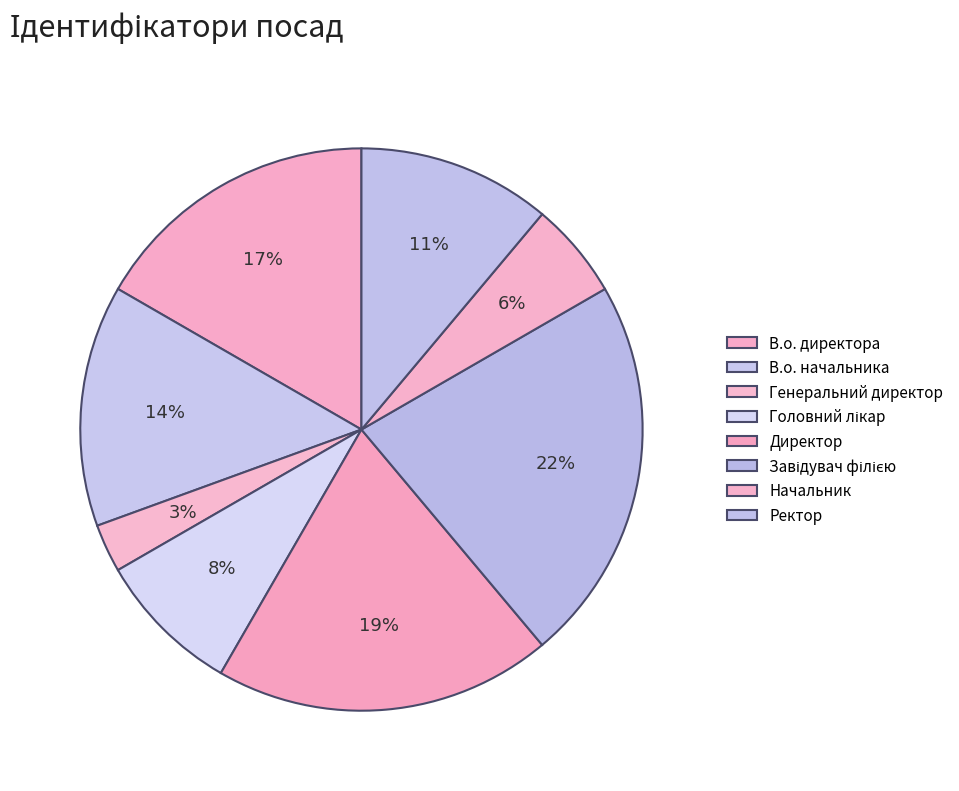

Which slice is the largest?

Завідувач філією